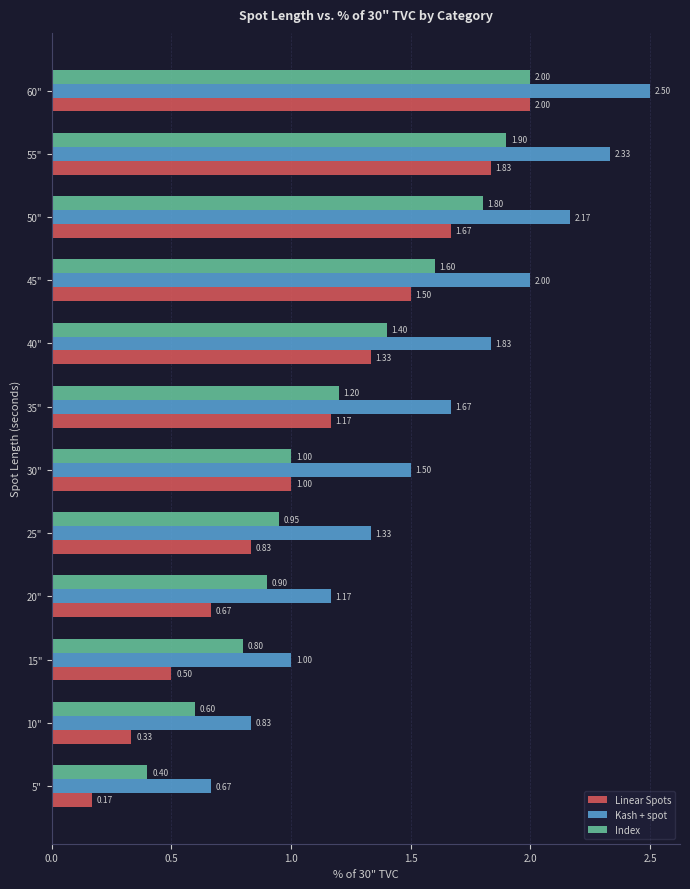

What is the difference between the highest and lowest values at 45"?

0.5